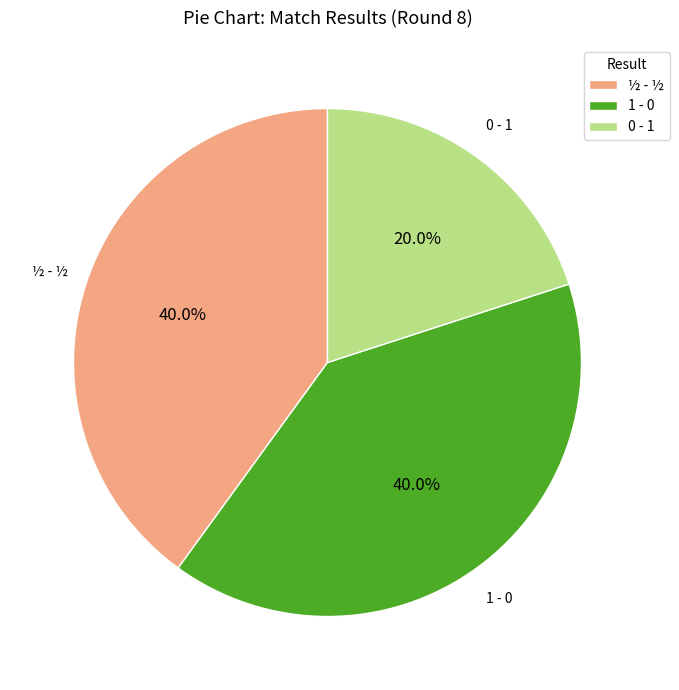

What percentage is NOT represented by 1 - 0?

60.0%